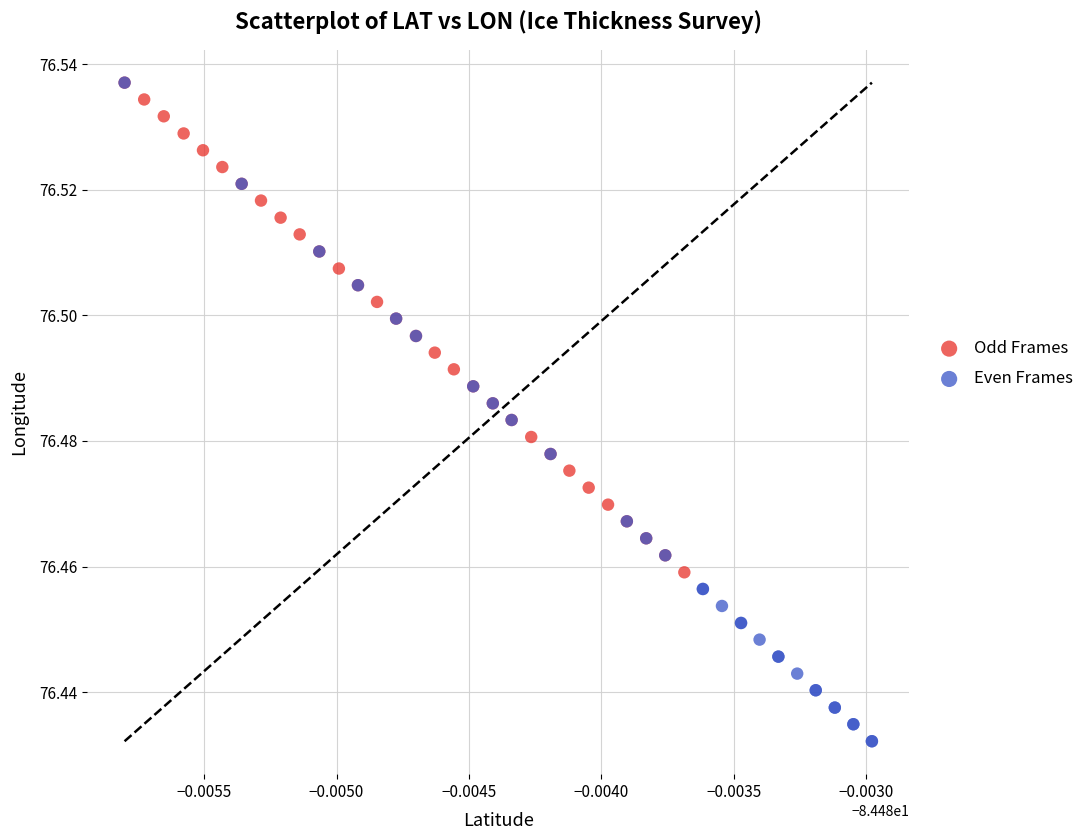

Which series contains the lowest Y value?

Even Frames